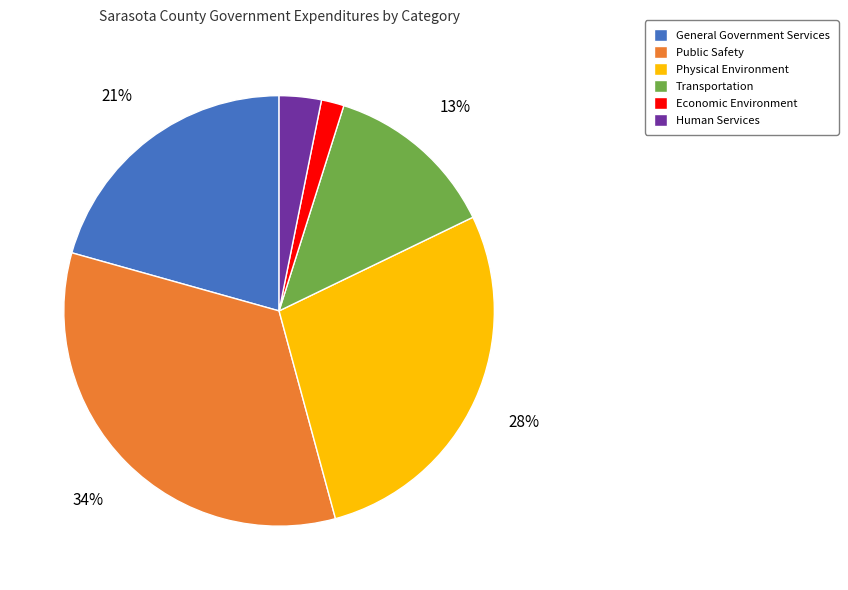

How many slices are in this pie chart?

6